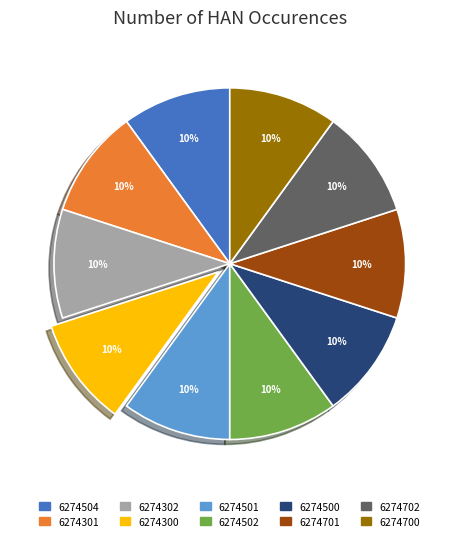

What is the ratio of the value at 6274700 to the value at 6274501?

1.0